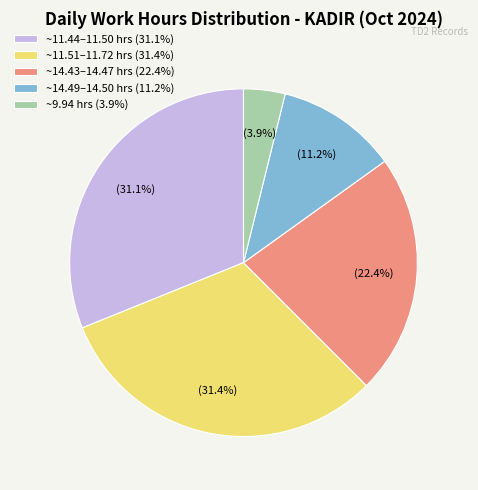

Do ~11.44–11.50 hrs (31.1%) and ~14.49–14.50 hrs (11.2%) together represent more than half of the pie?

No